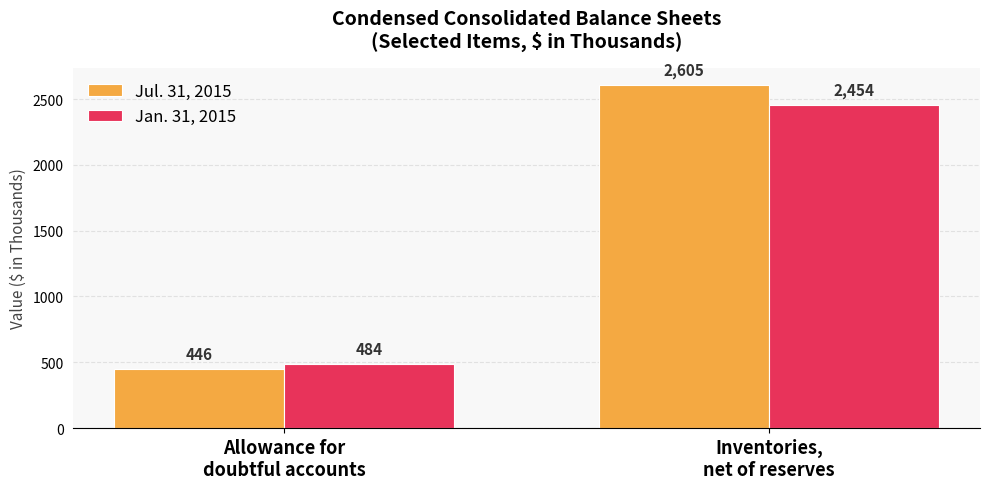

What is the value of the Jul. 31, 2015 bar at the 1st from the left?

446